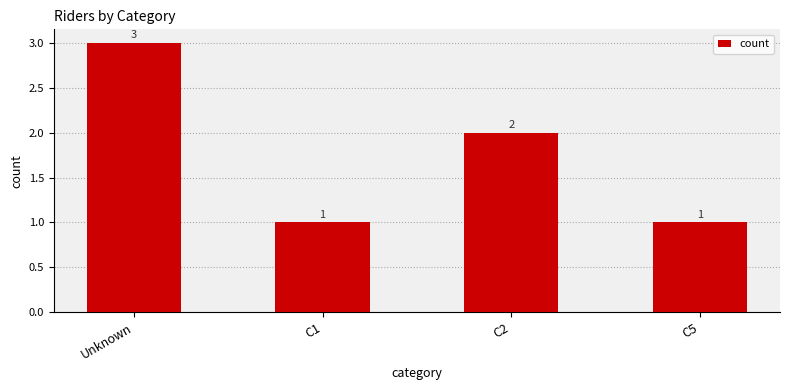

How many series are shown in this chart?

1